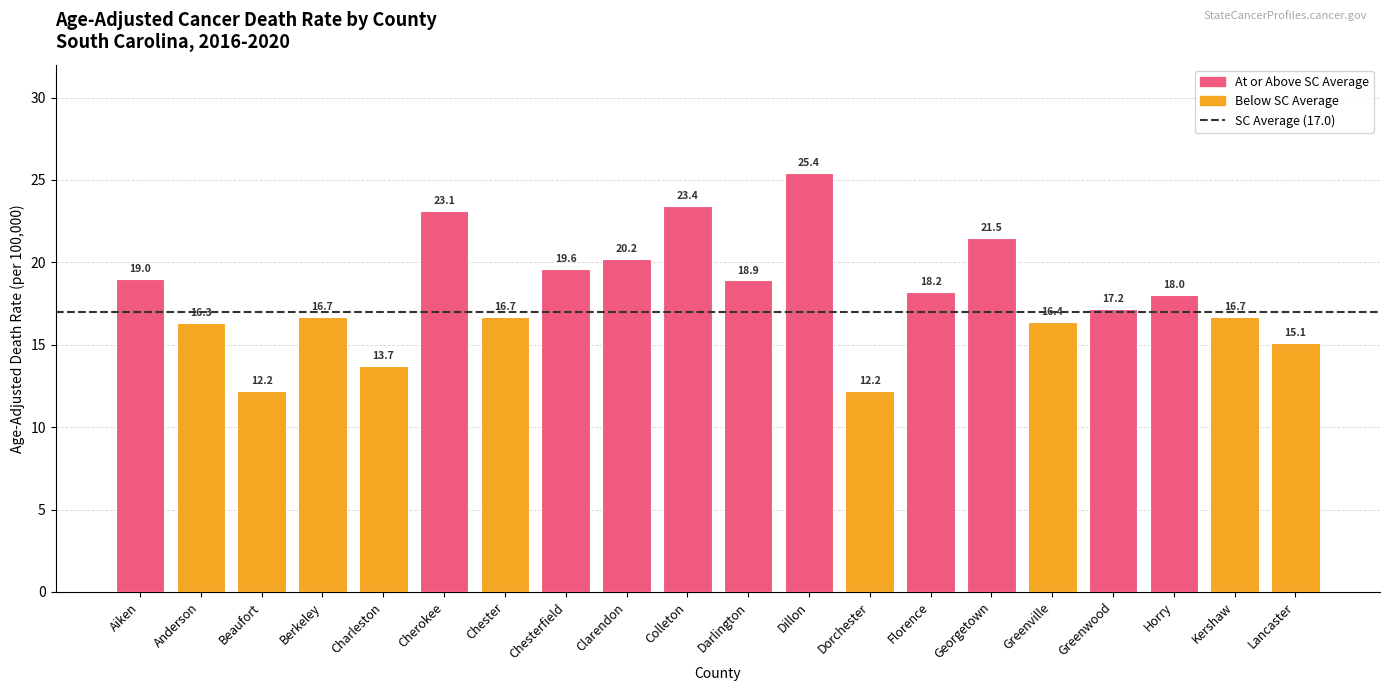

What is the approximate value at Chester?

16.7